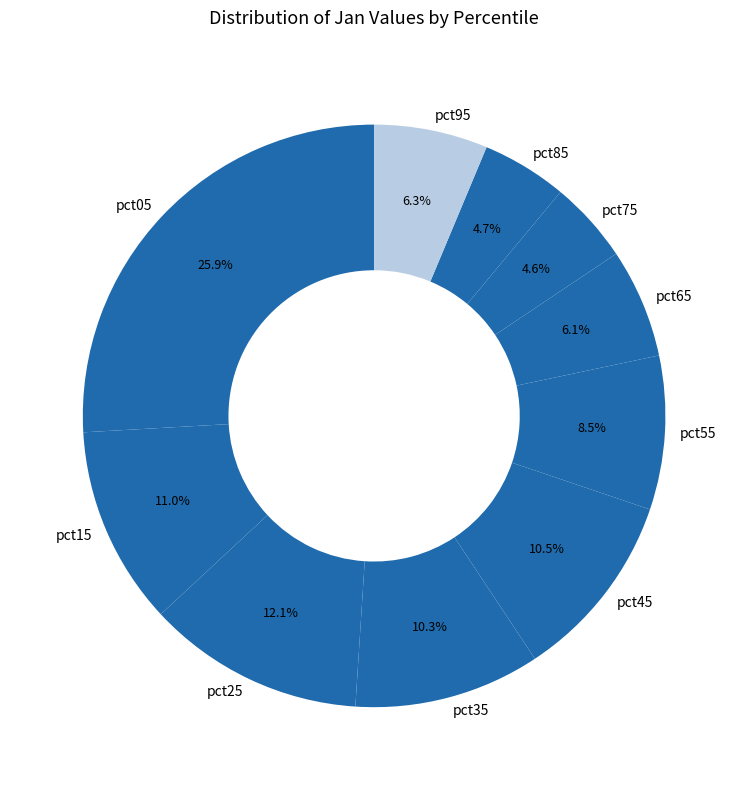

Which has a higher value, pct25 or pct45?

pct25